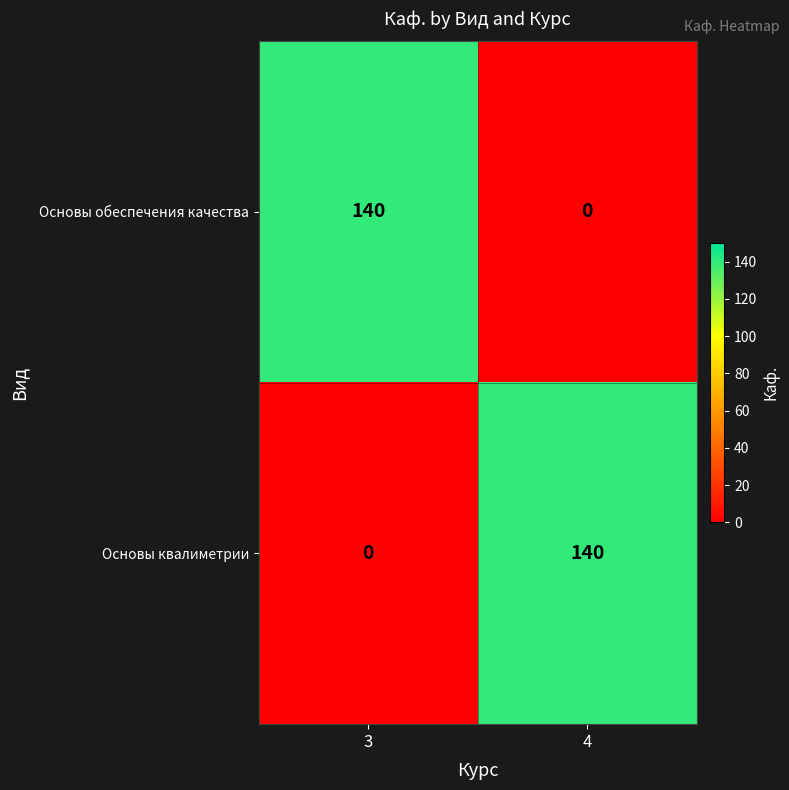

What is the spread (max minus min) of values at 4?

140